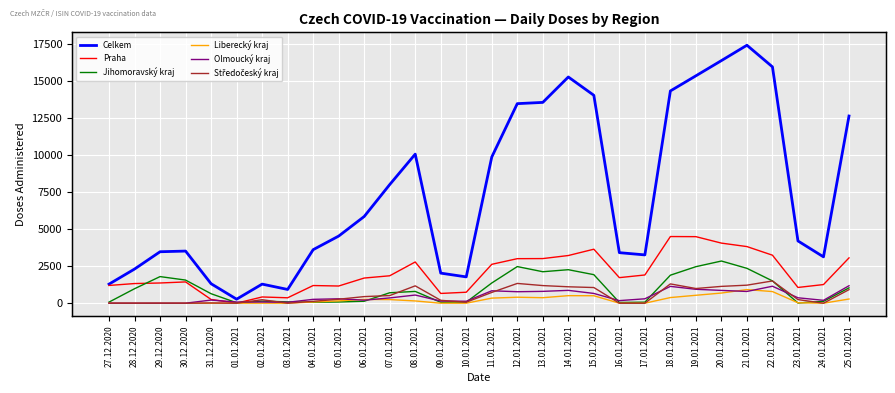

What is the label of the 16th point from the right?

10.01.2021